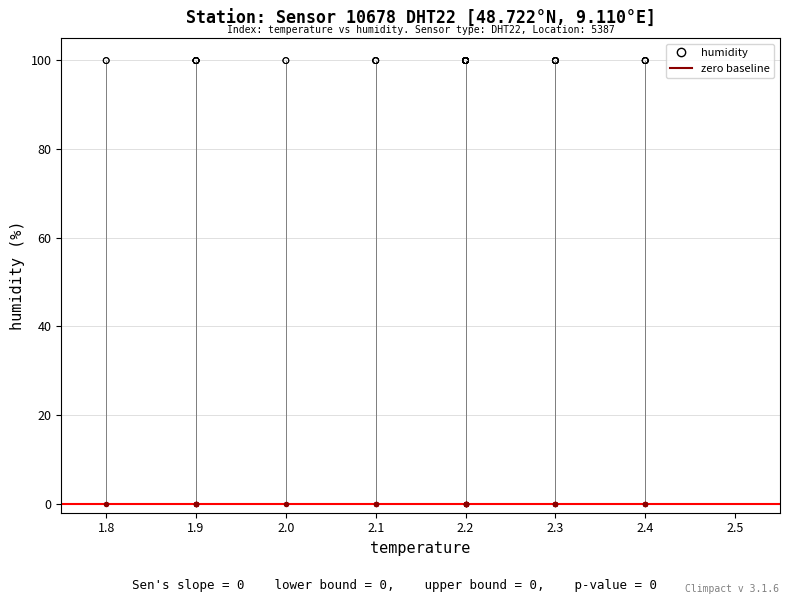

Which series reaches the maximum Y coordinate?

humidity